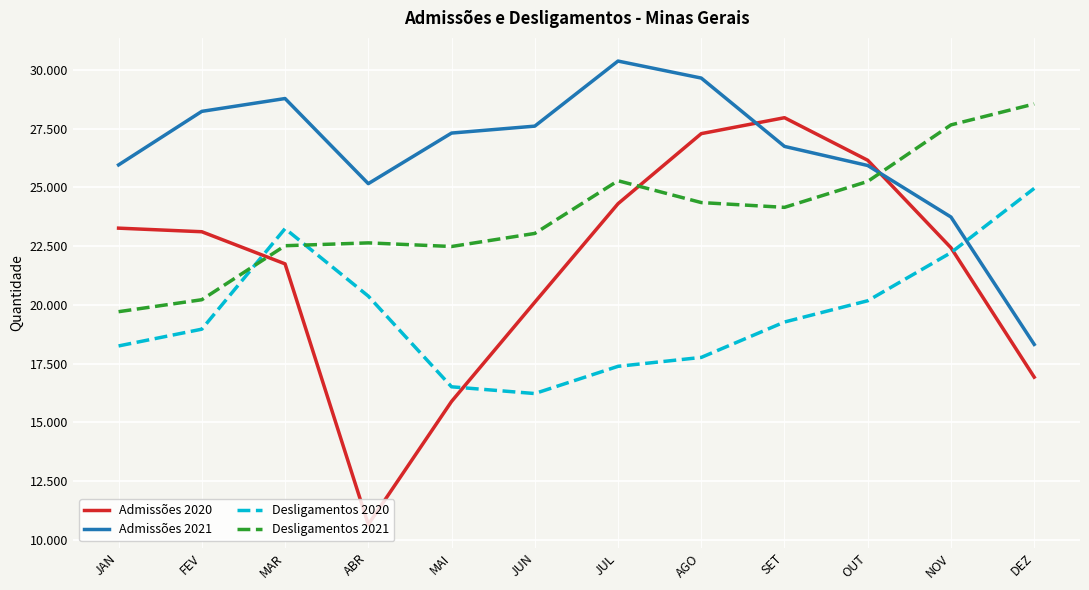

What are all the series names shown in the legend?

Admissões 2020, Admissões 2021, Desligamentos 2020, Desligamentos 2021